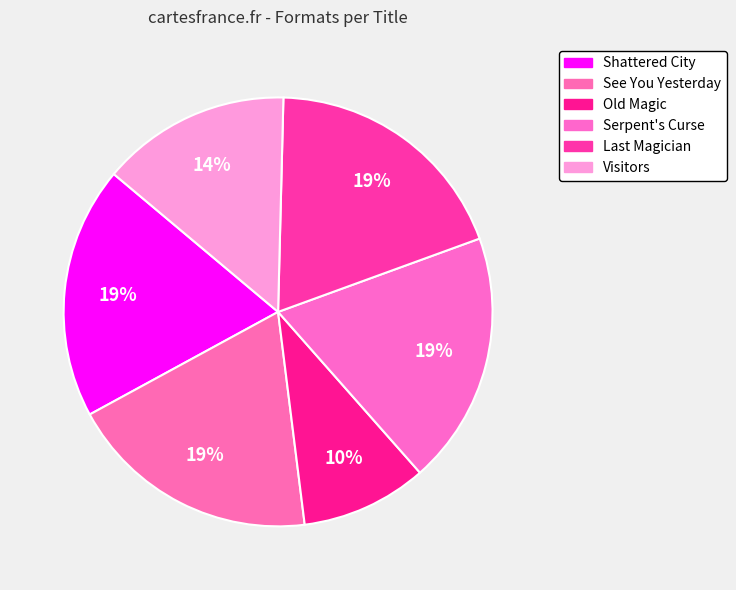

How many slices are in this pie chart?

6